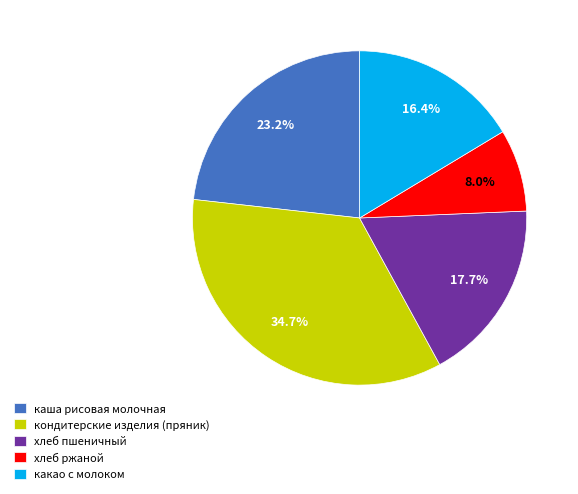

Is there any slice that represents more than half of the pie?

No